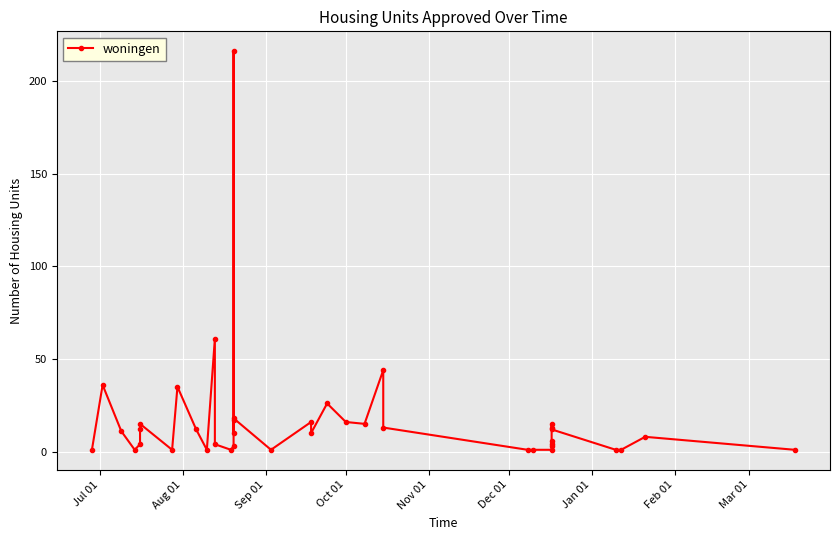

How many lines are shown in the chart?

1